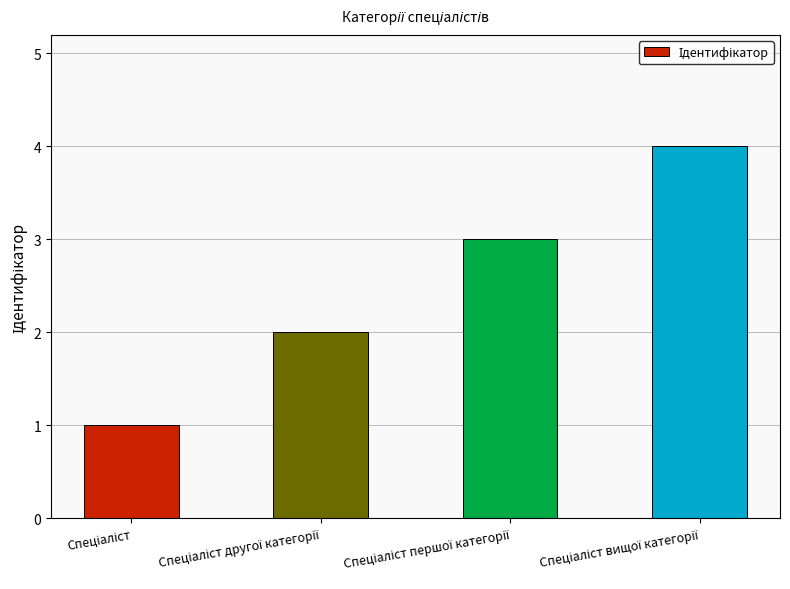

What is the greatest value displayed?

4